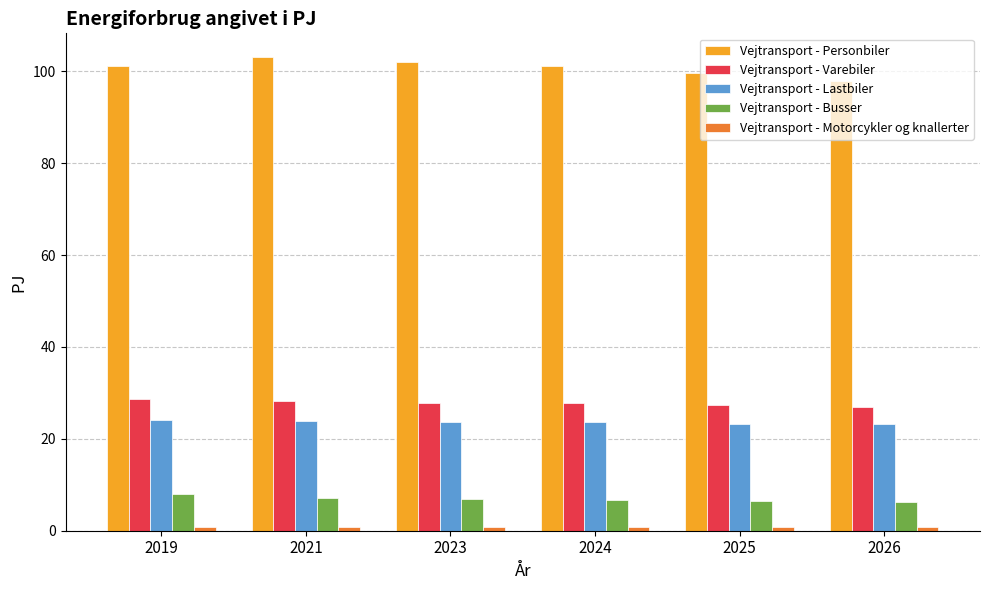

At which category does the chart reach its peak across all series?

2021